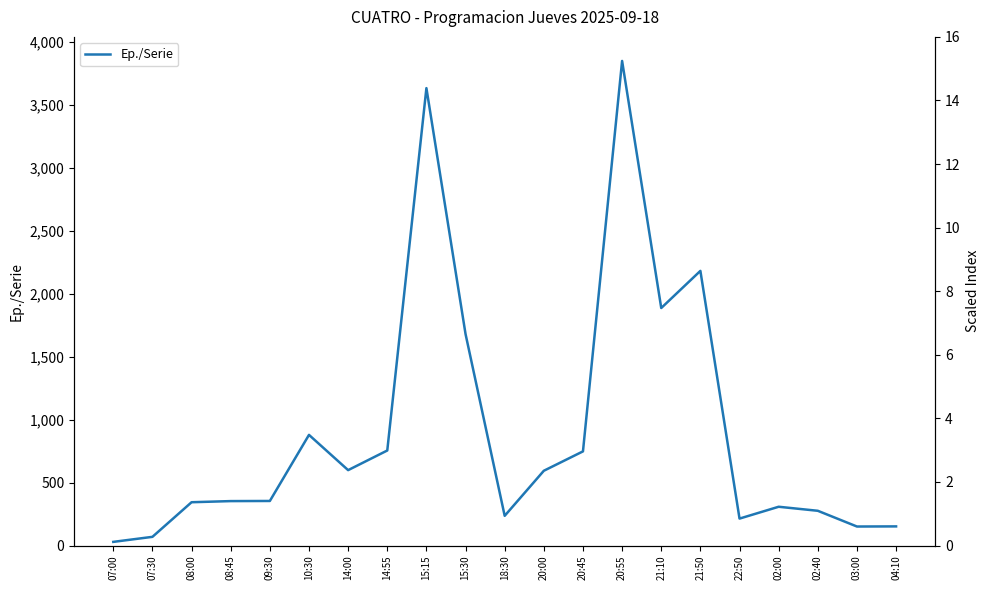

What is the average value?

919